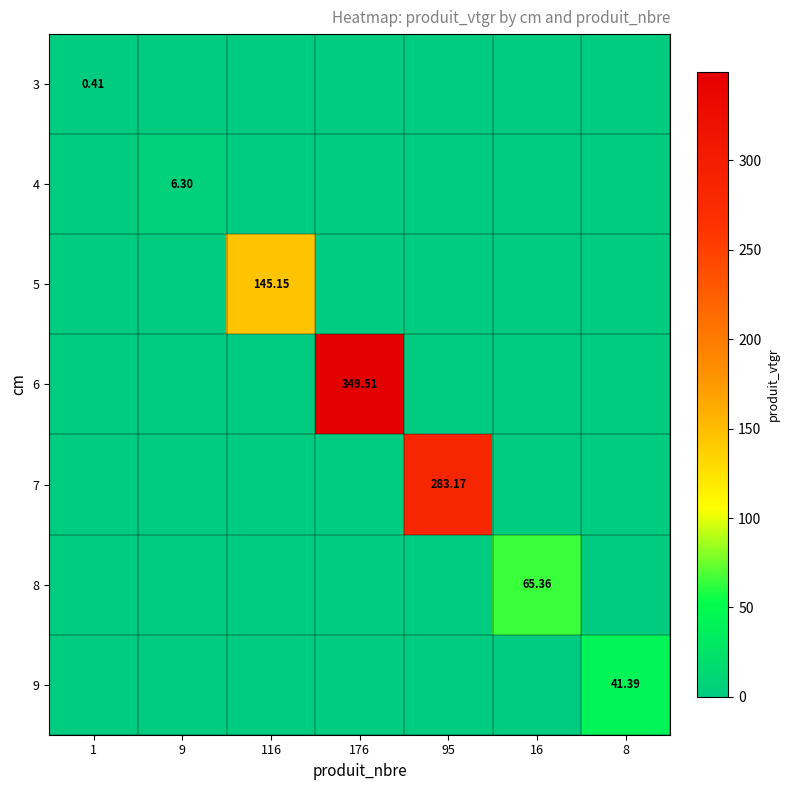

Is the value of 4 at 9 greater than the value of 7 at 95?

No